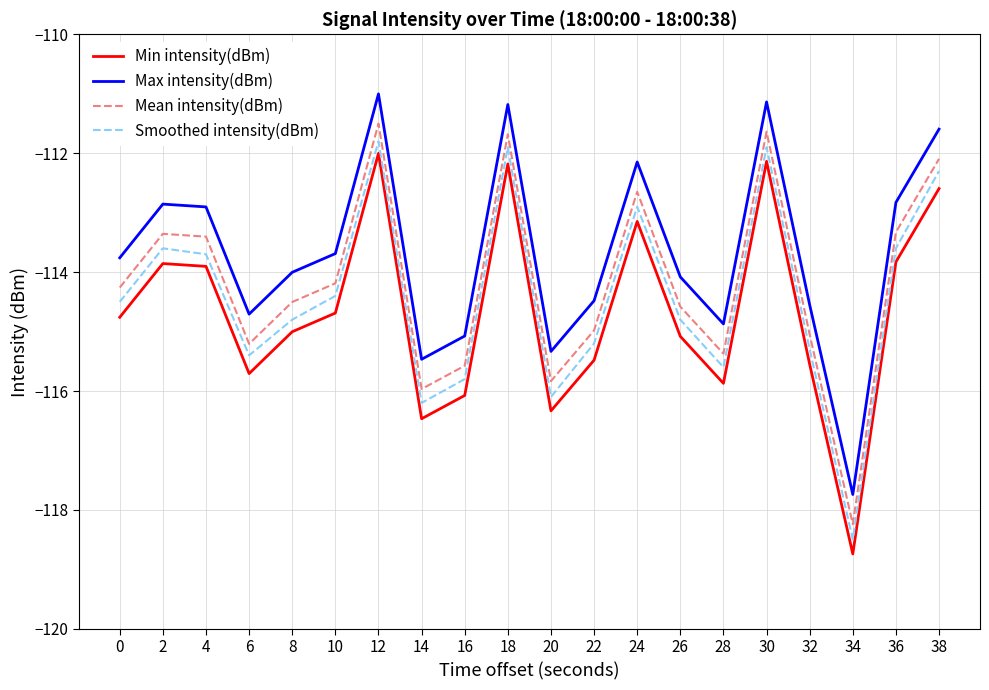

The value of Smoothed intensity(dBm) at 10 is -155.8. True or false?

False